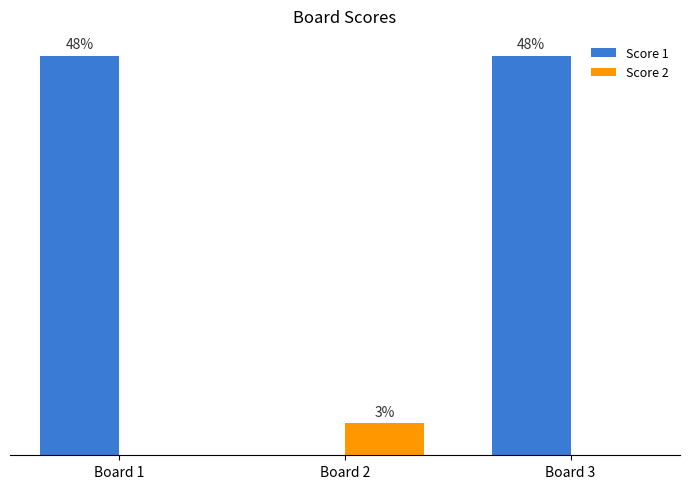

Are the bars horizontal?

No